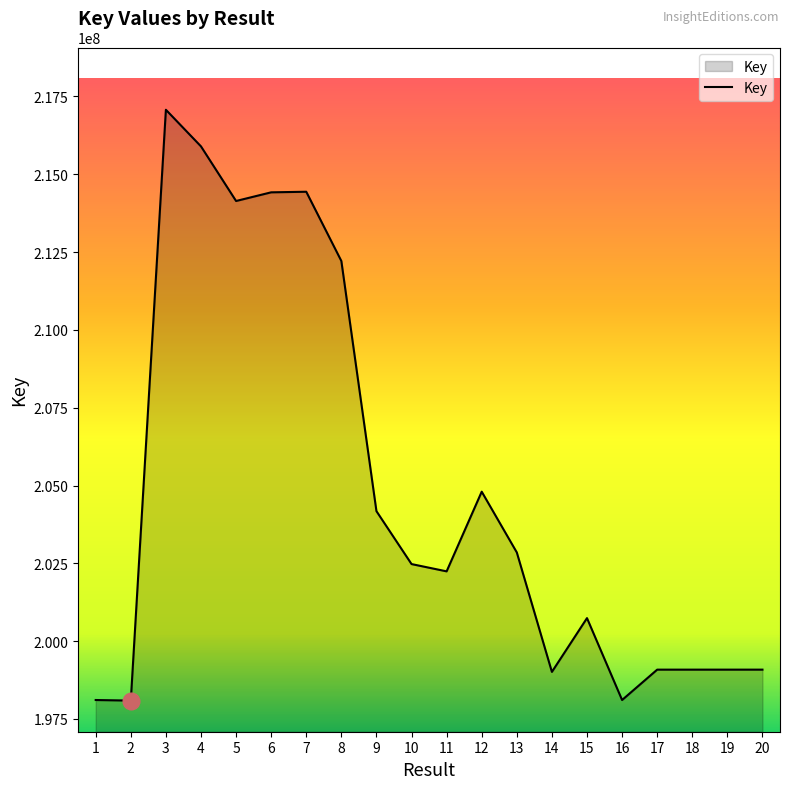

What is the smallest value displayed?

198089980